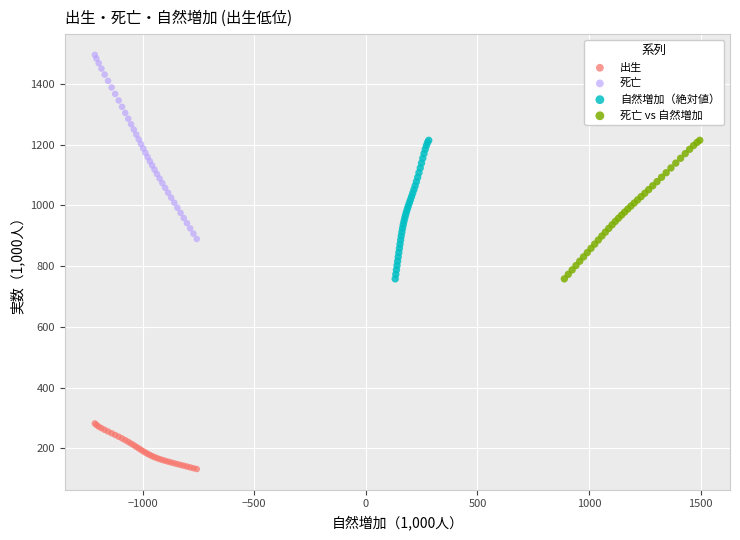

Which series contains the lowest Y value?

出生